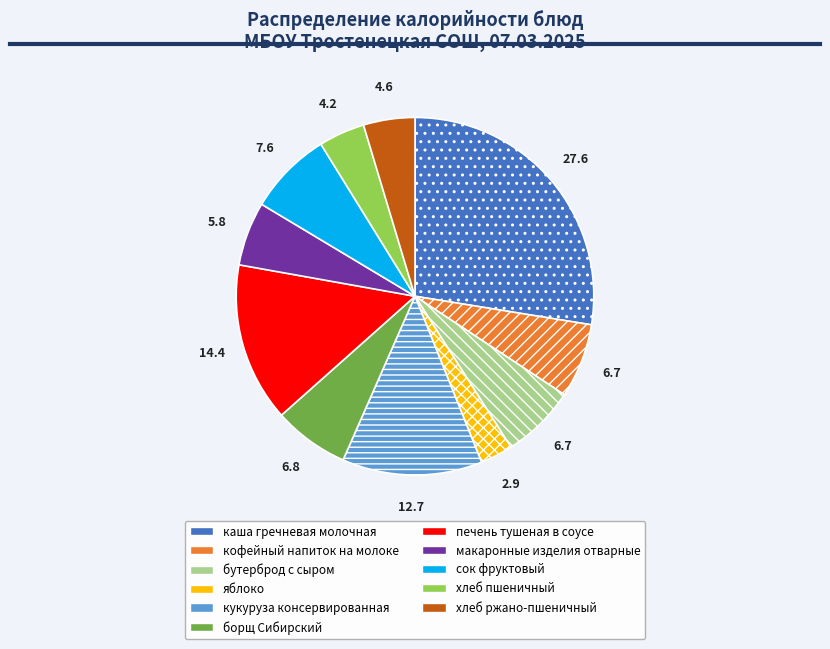

Is it true that печень тушеная в соусе is 14% of the pie?

True